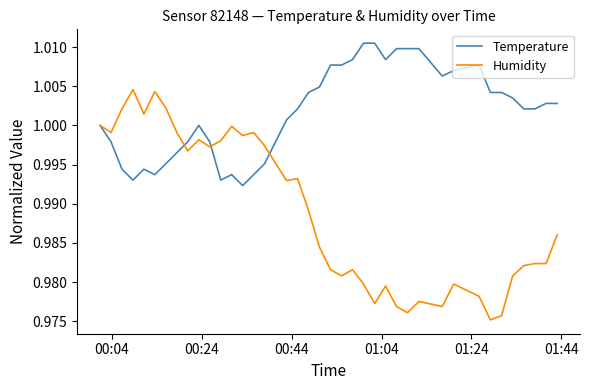

Rank the series by their average value, from lowest to highest.

Humidity, Temperature